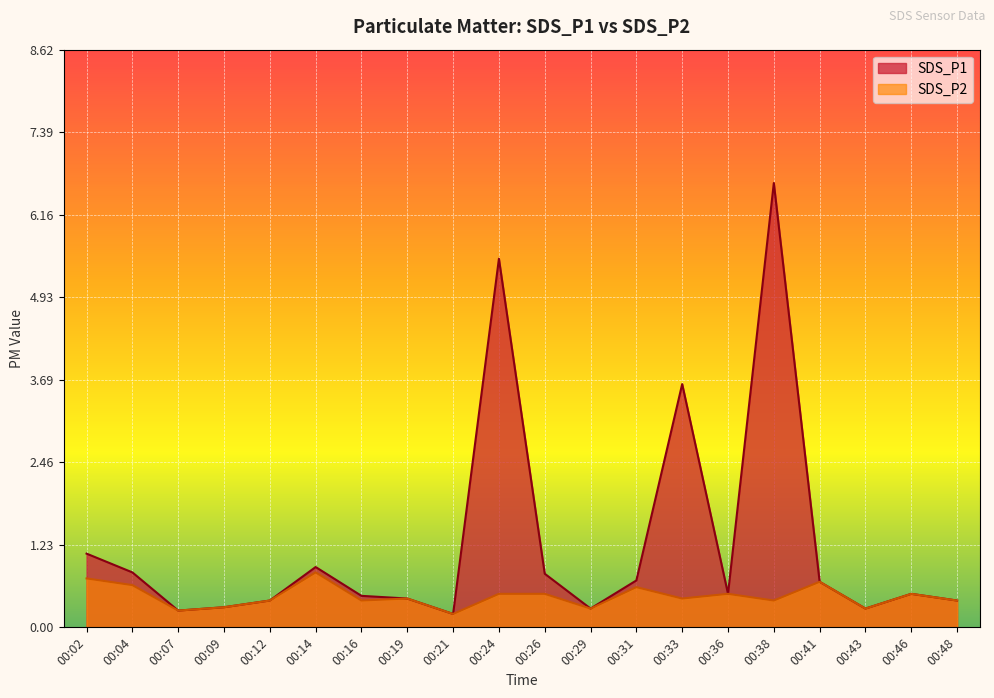

Rank the series by their maximum value, from highest to lowest.

SDS_P1, SDS_P2